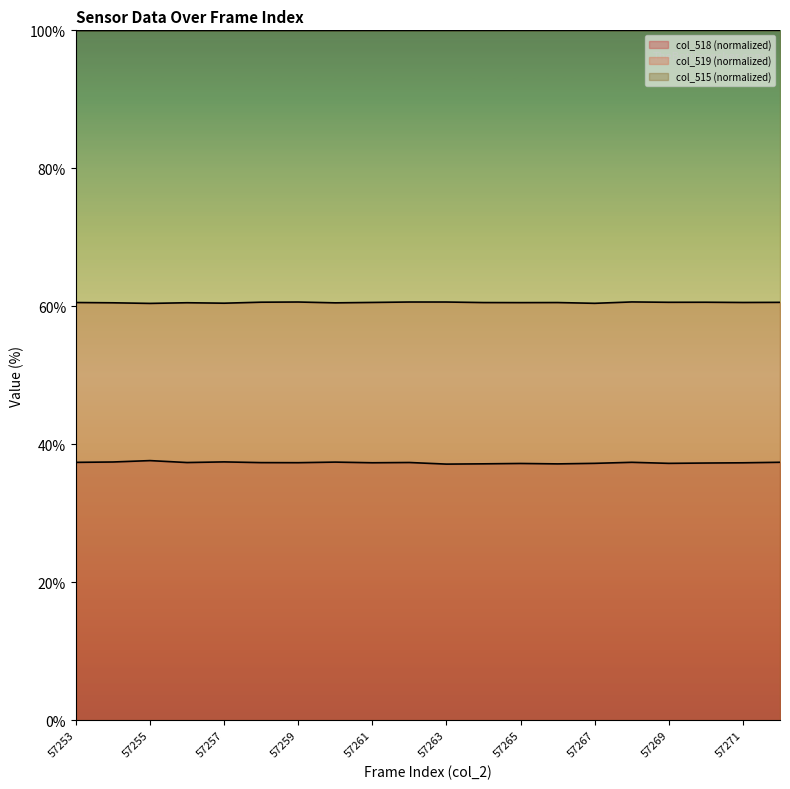

What is the sum of all col_519 values?

1210.8